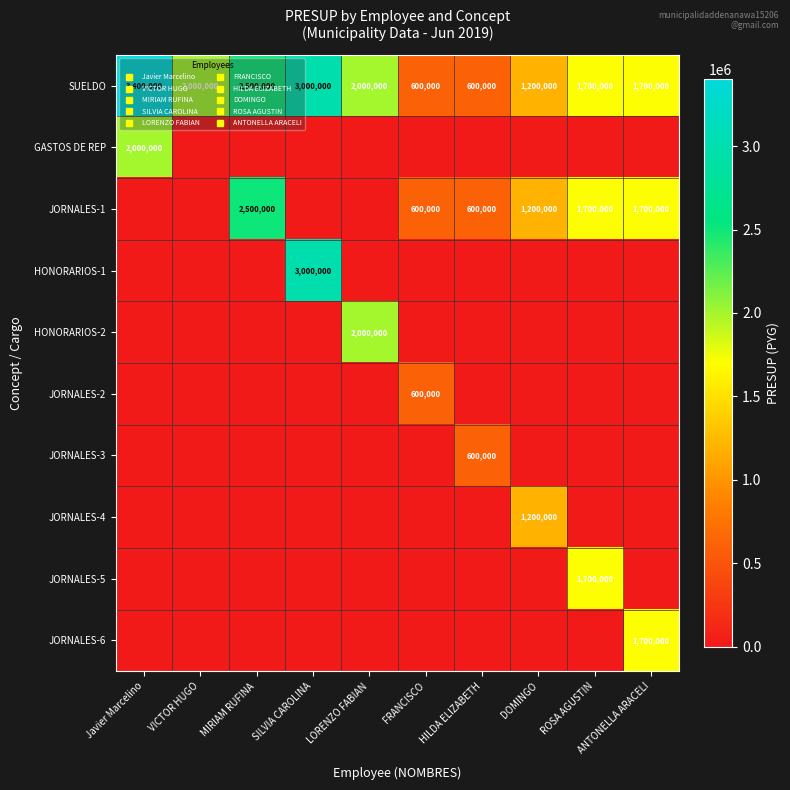

Which category has the highest value in the JORNALES-1 series?

MIRIAM RUFINA